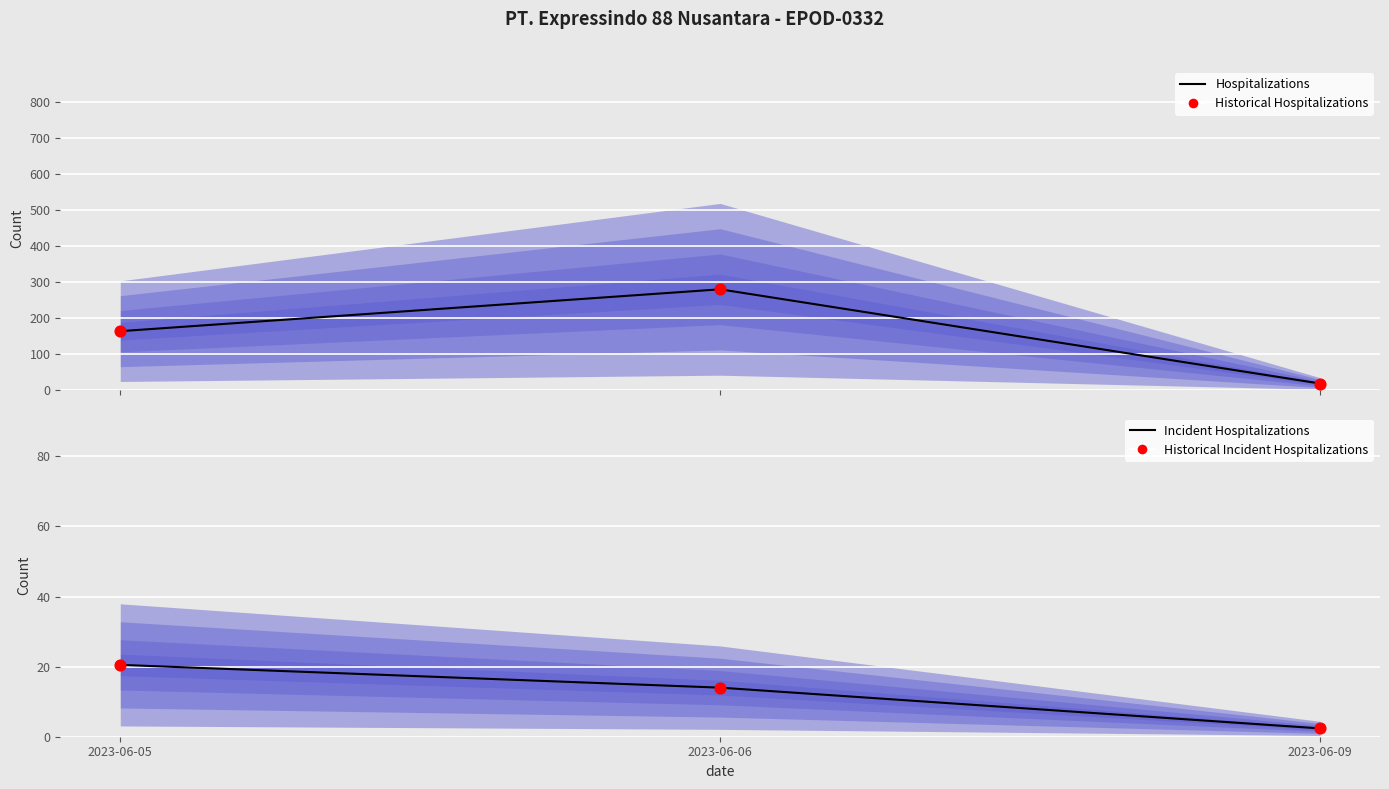

At which category is the sum across all series the highest?

2023-06-06